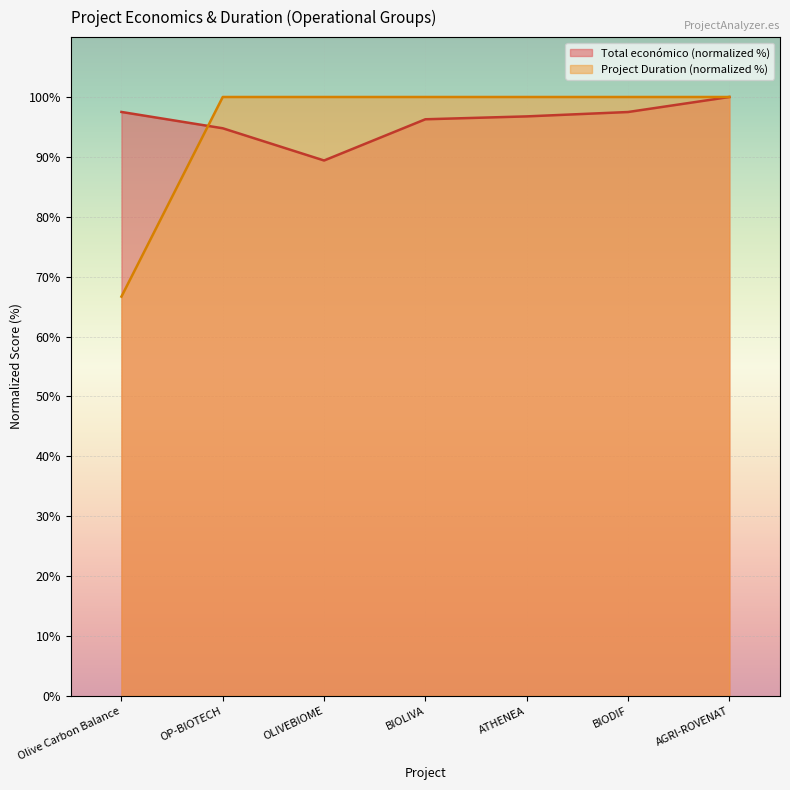

What are all the series names shown in the legend?

Total económico (normalized %), Project Duration (normalized %)